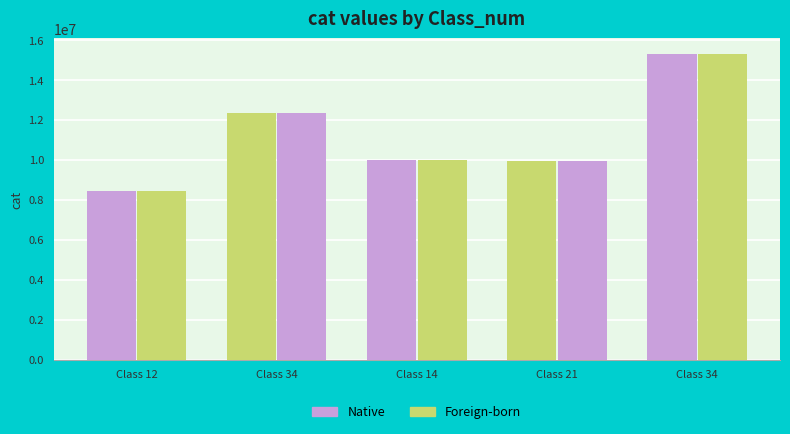

Where is Native nearest to the value 11881661?

Class 34